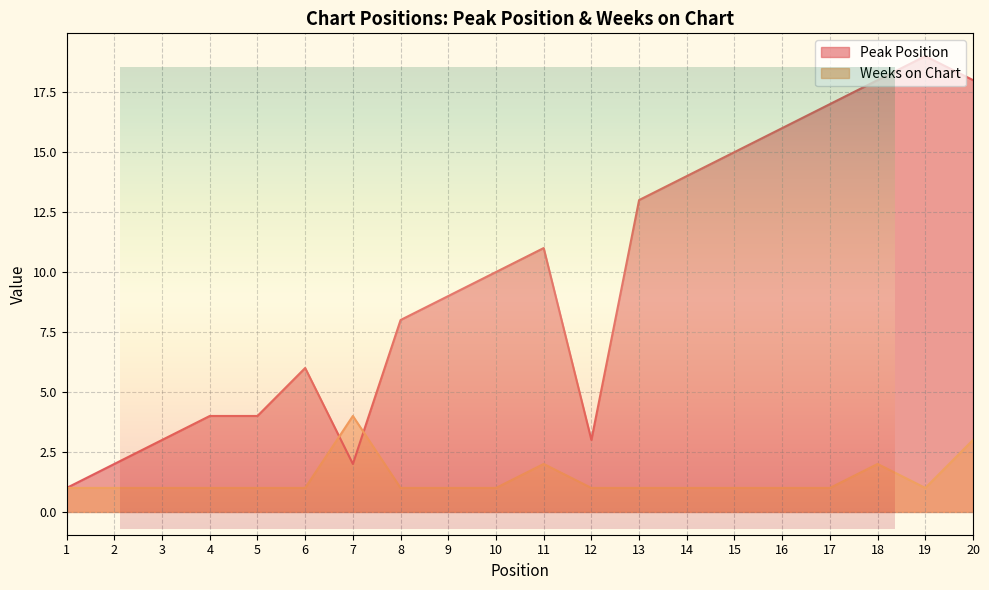

Reading left to right, what are all the values shown in this chart?

Peak Position: 1=1	2=2	3=3	4=4	5=4	6=6	7=2	8=8	9=9	10=10	11=11	12=3	13=13	14=14	15=15	16=16	17=17	18=18	19=19	20=18
Weeks on Chart: 1=1	2=1	3=1	4=1	5=1	6=1	7=4	8=1	9=1	10=1	11=2	12=1	13=1	14=1	15=1	16=1	17=1	18=2	19=1	20=3